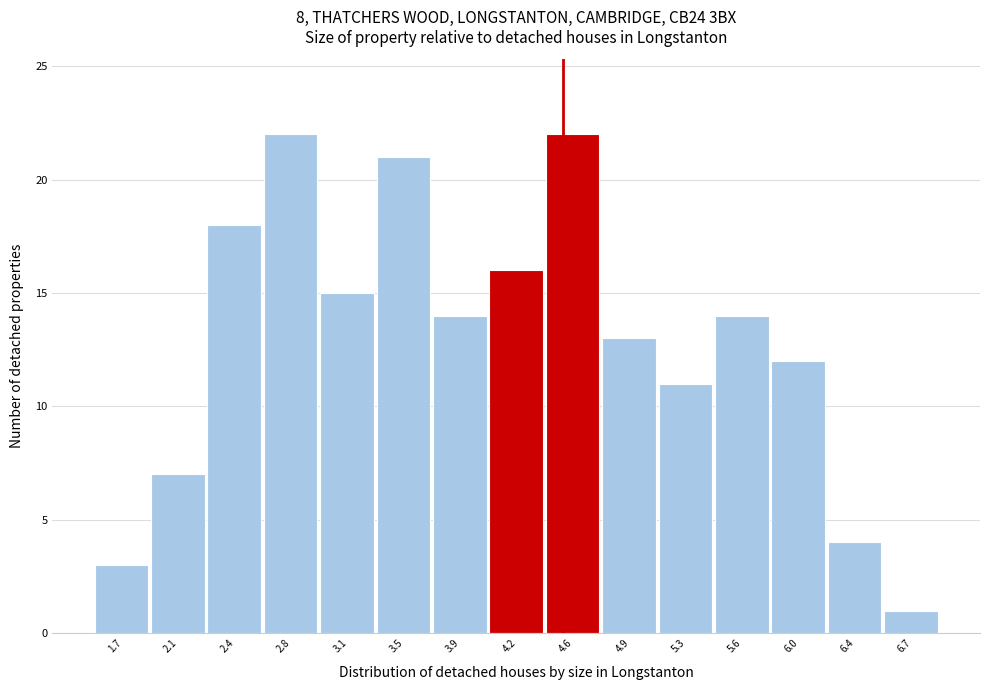

Reading left to right, transcribe this chart: for each bar, give the range it covers on the x-axis and its height. Neither the bar edges nor the heights are printed on the chart, so give them approximately, as read against the axes.

1.50 to 1.90: 3
1.90 to 2.25: 7
2.25 to 2.60: 18
2.60 to 2.95: 22
2.95 to 3.30: 15
3.30 to 3.65: 21
3.65 to 4.05: 14
4.05 to 4.40: 16
4.40 to 4.75: 22
4.75 to 5.10: 13
5.10 to 5.45: 11
5.45 to 5.80: 14
5.80 to 6.20: 12
6.20 to 6.55: 4
6.55 to 6.90: 1